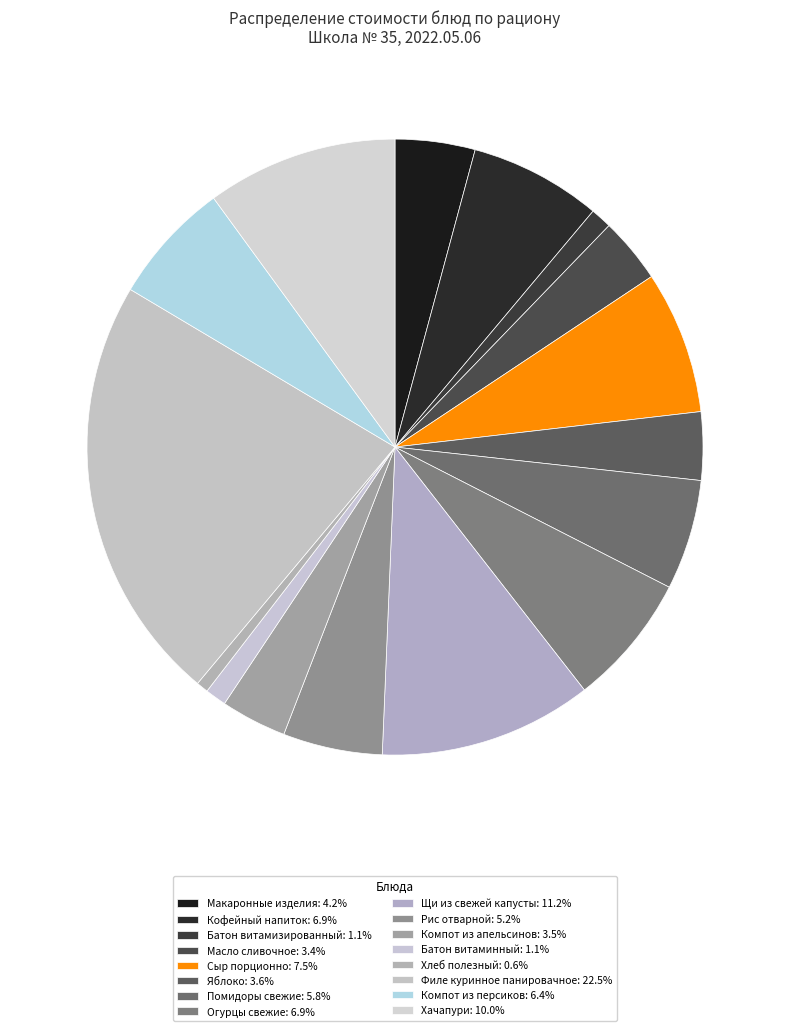

How many segments does this pie chart have?

16